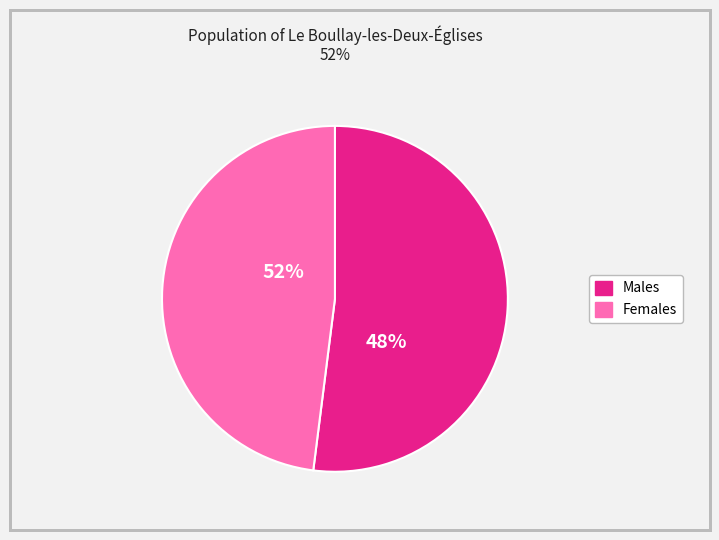

Which slice is the smallest?

1